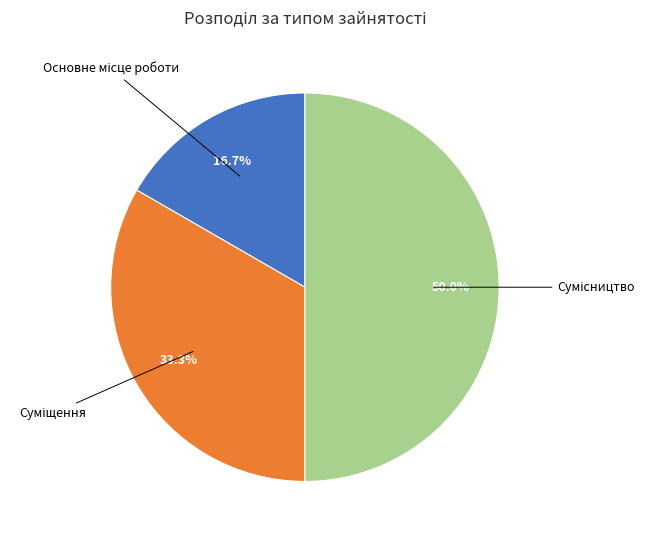

Does Основне місце роботи represent more than half of the total?

No